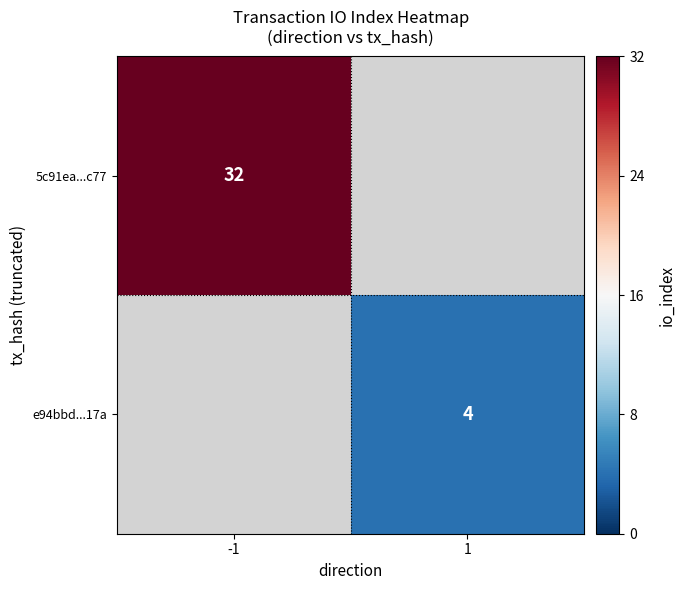

Which label corresponds to the largest value in the chart?

-1